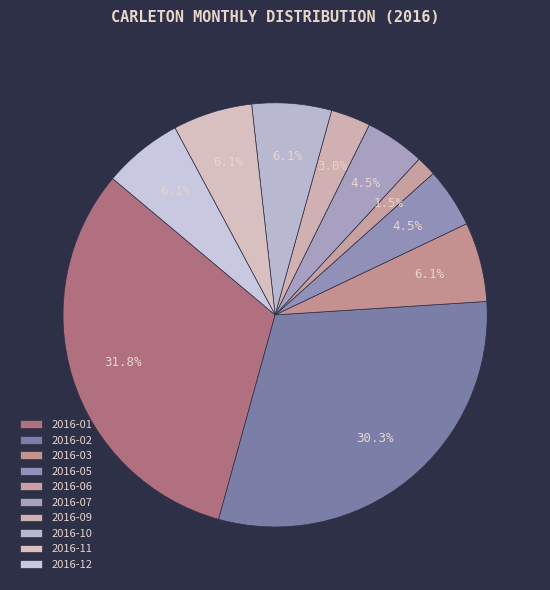

How many segments does this pie chart have?

10